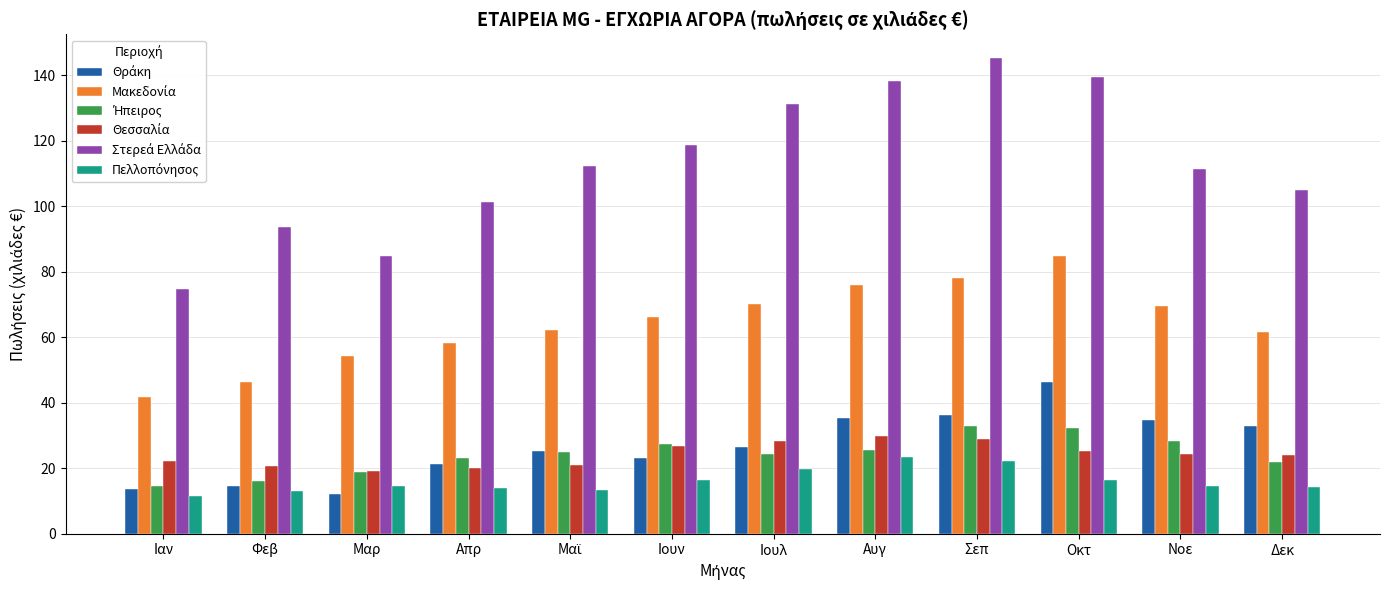

Which category has the highest value across all series?

Σεπ